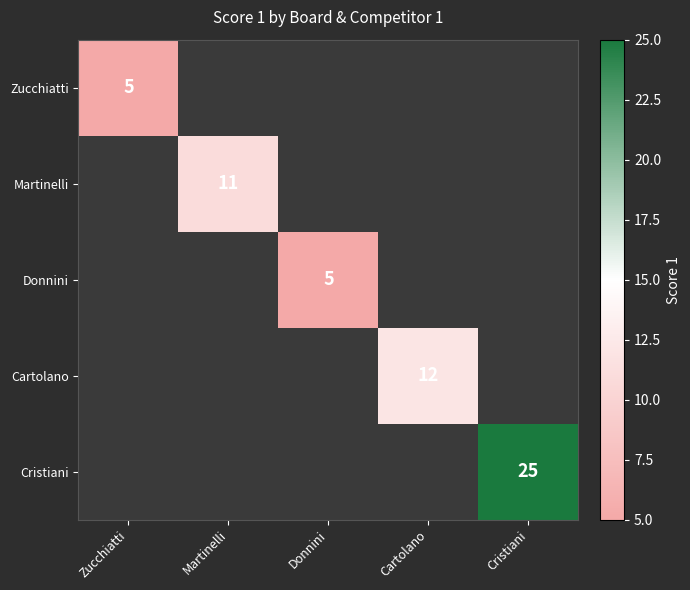

True or false: Zucchiatti has a value of 7 at Zucchiatti.

False